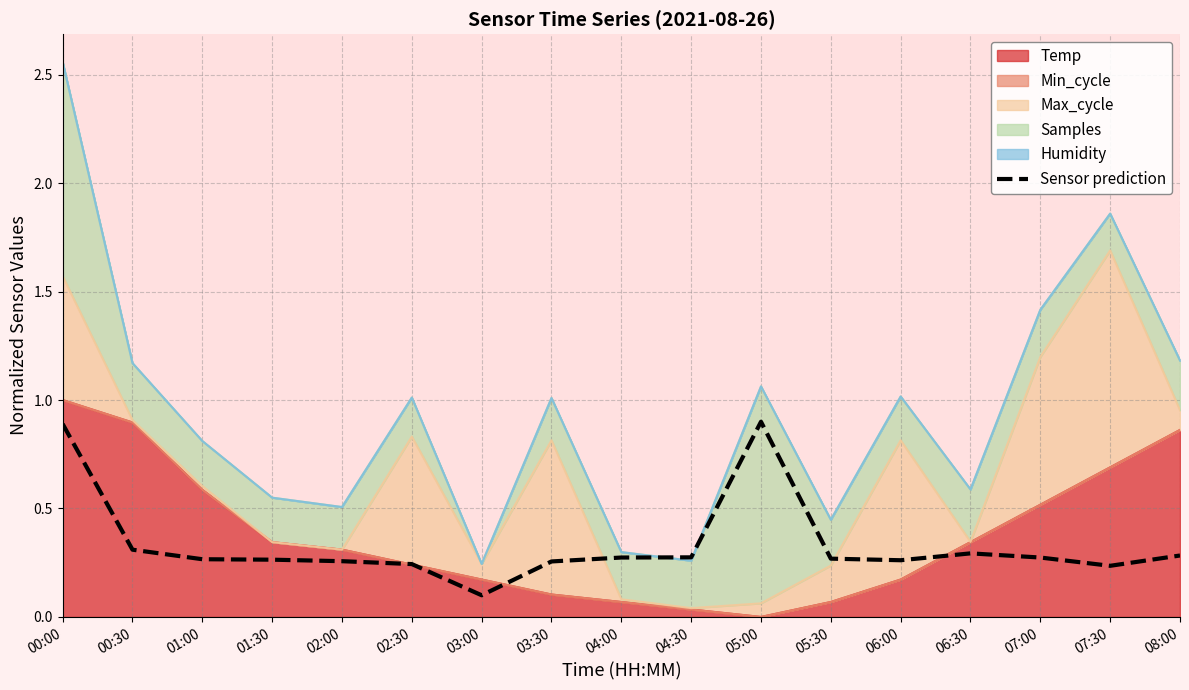

What is the sum of the values at 04:30 and 06:00?

0.5